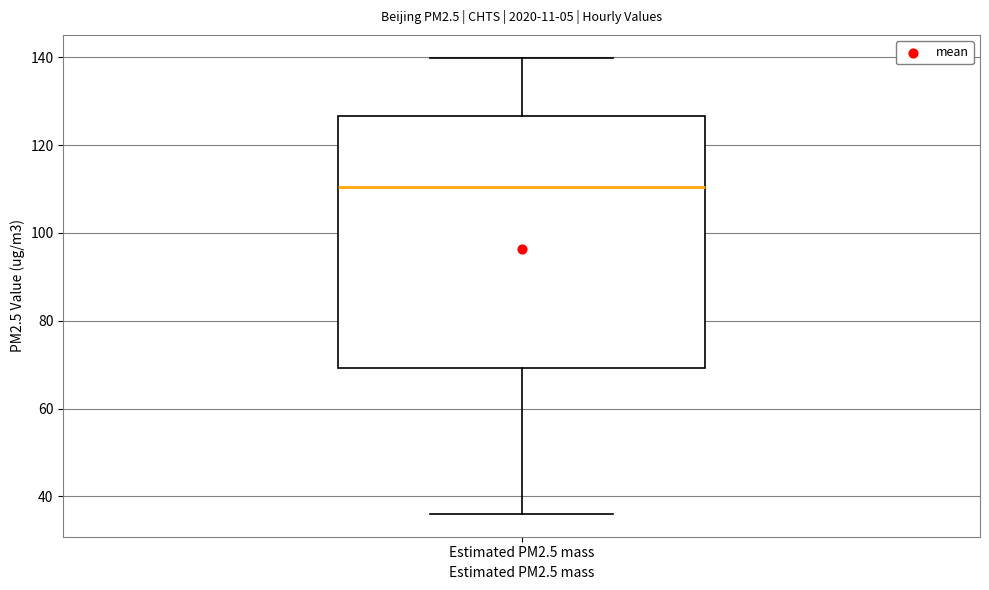

Transcribe this box plot: give where the median line is, the range the box spans, and where the two whiskers end, as read against the y-axis. The values are not printed on the chart, so give them approximately, as read against the axis.

median 110, box 70 to 126, whiskers 36 to 140